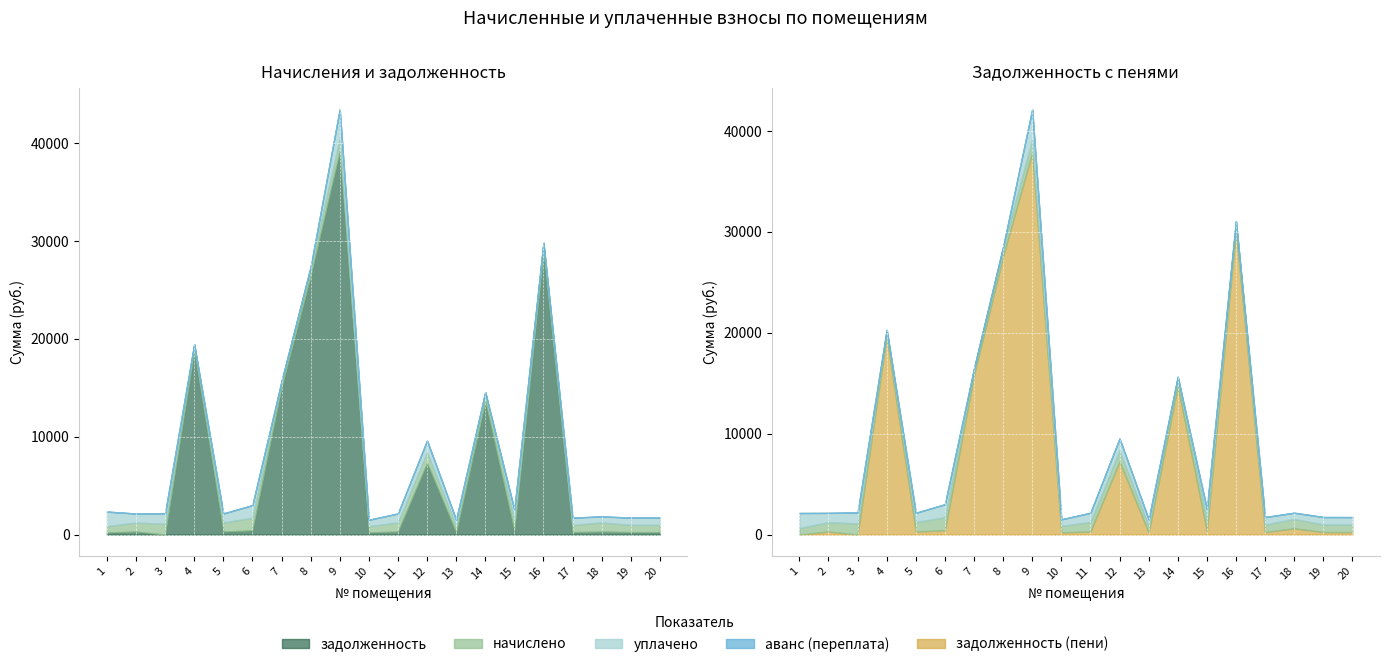

List the labels in order of задолженность (пени) value, largest first.

9, 16, 8, 4, 7, 14, 12, 18, 6, 15, 5, 11, 2, 19, 17, 20, 10, 13, 1, 3